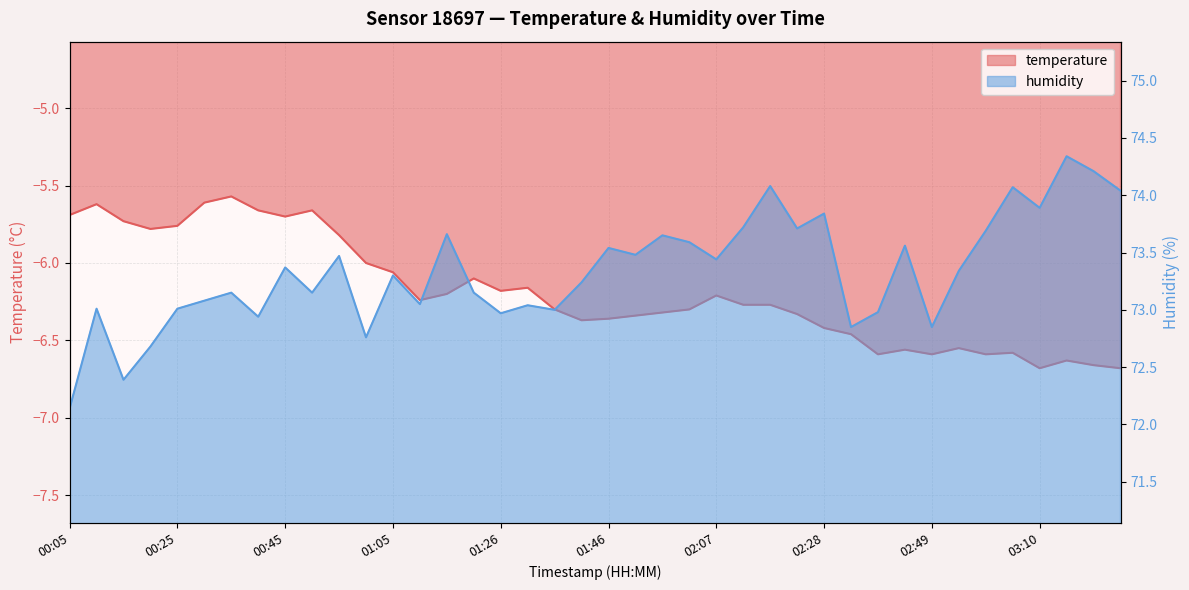

What is the total value across all series at 00:40?

67.3